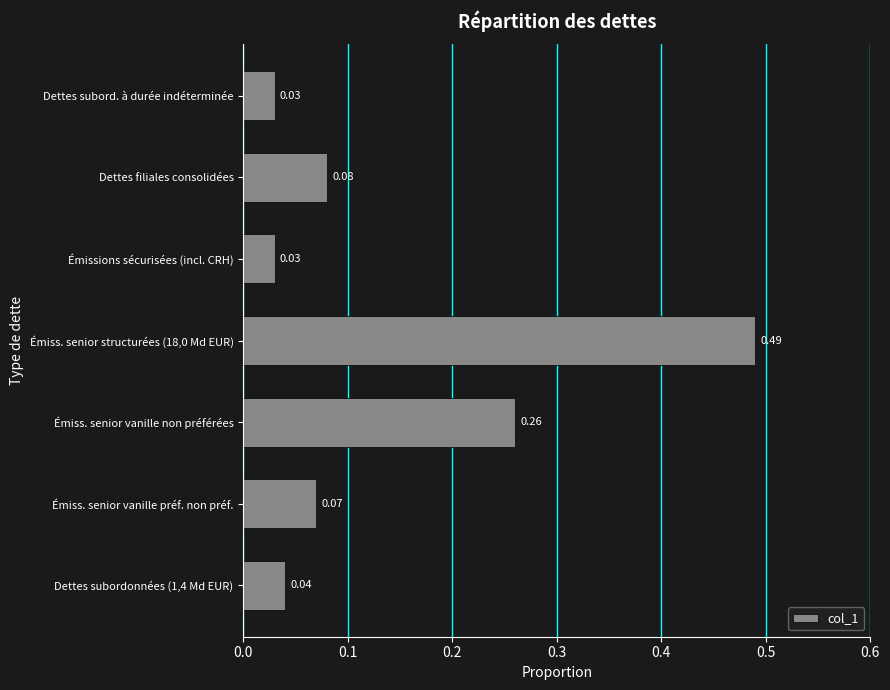

What is the sum of all values?

1.0